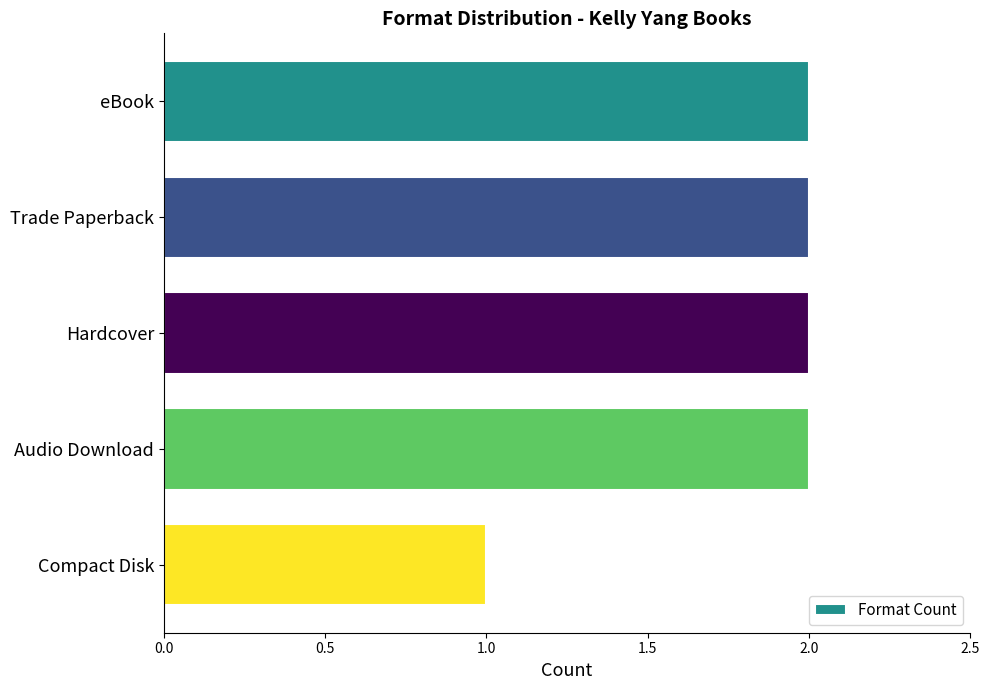

Does the chart contain any negative values?

No